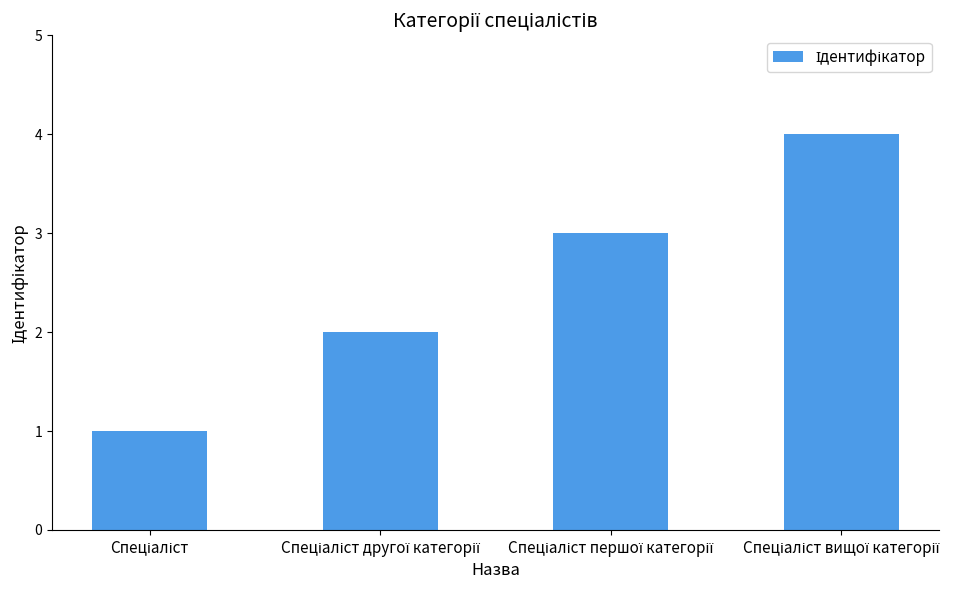

What is the difference between the maximum and minimum values?

3